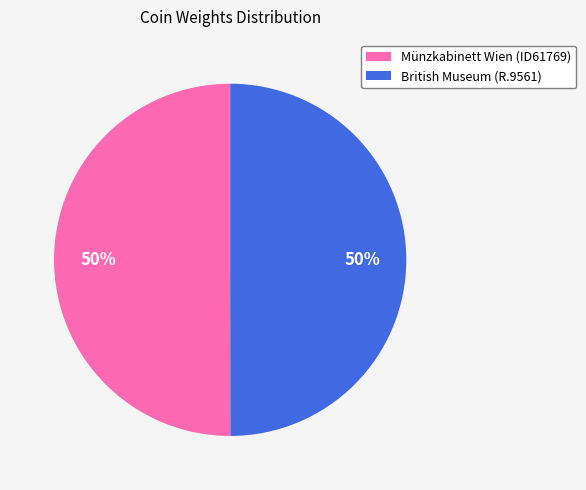

To the nearest percent, what percentage of the pie is British Museum (R.9561)?

50%